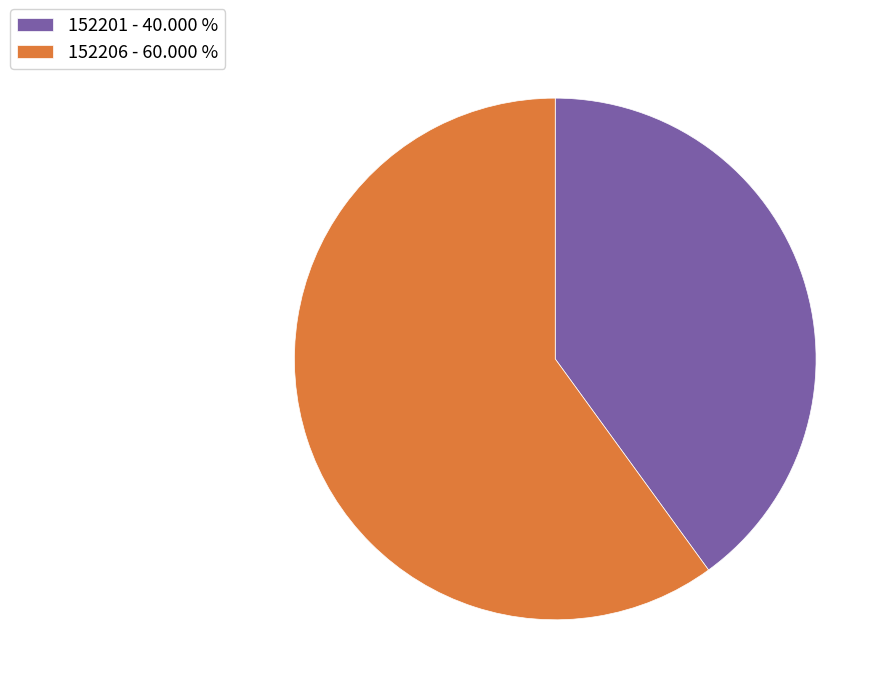

Do 152201 and 152206 together represent more than half of the pie?

Yes